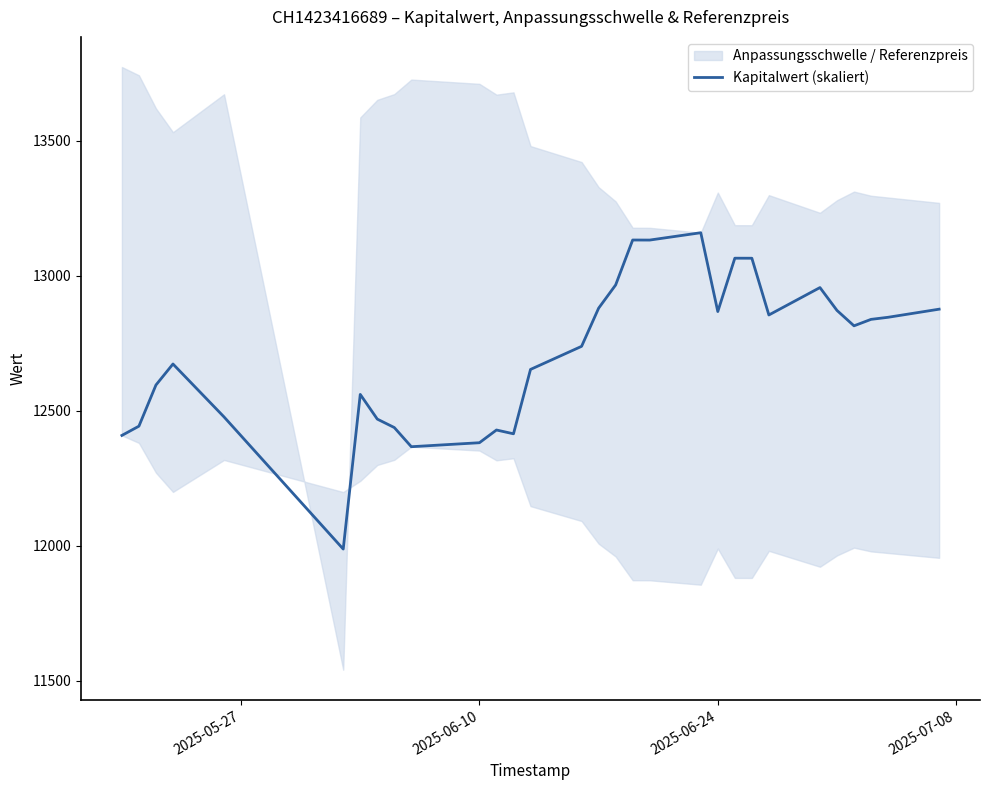

Does the chart display data point markers on the line(s)?

No